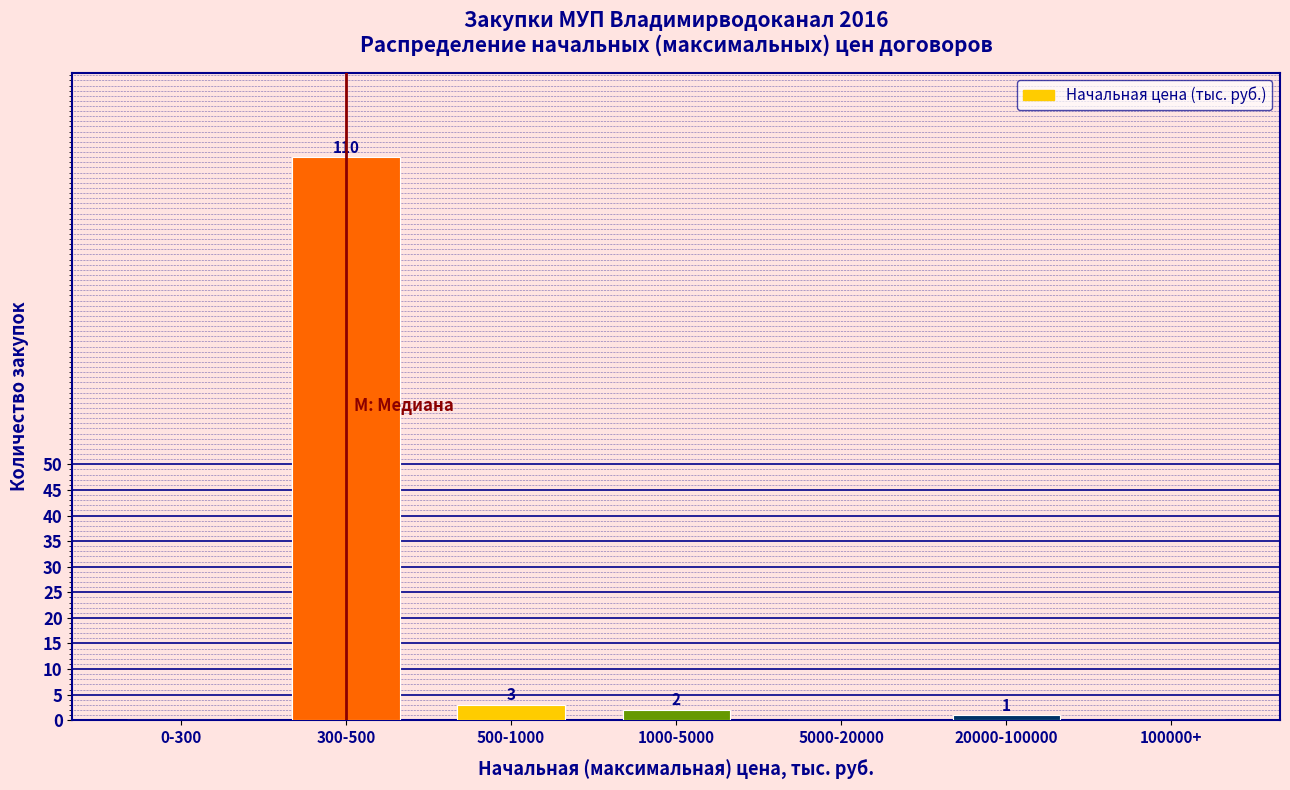

Reading left to right, transcribe all the data shown in this chart.

0-300=0	300-500=110	500-1000=3	1000-5000=2	5000-20000=0	20000-100000=1	100000+=0